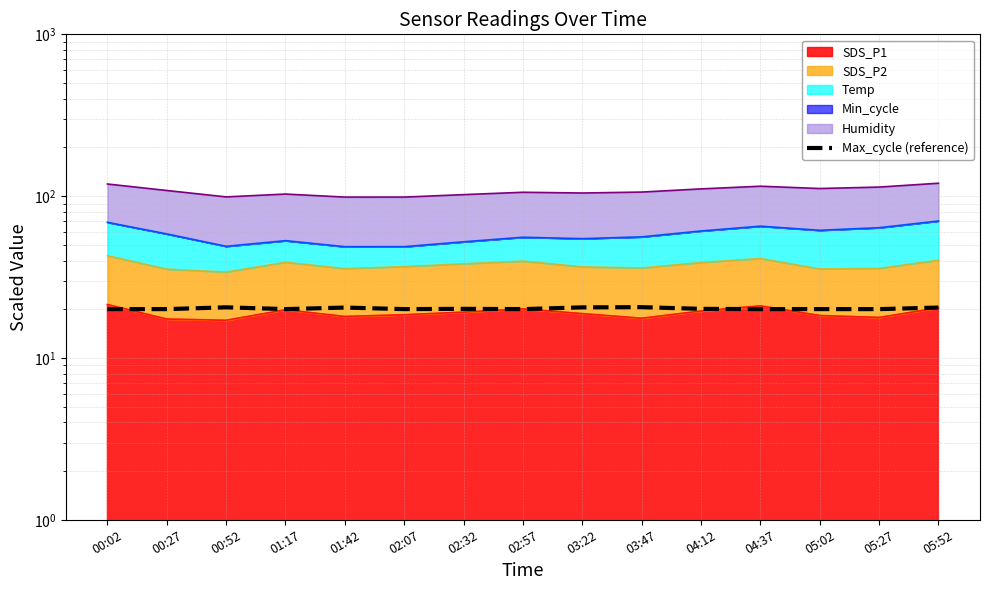

Which category has the lowest value across all series?

05:27